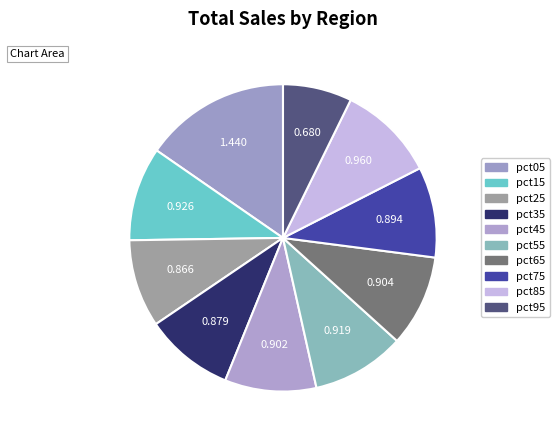

To the nearest percent, what percentage of the pie is pct35?

9%